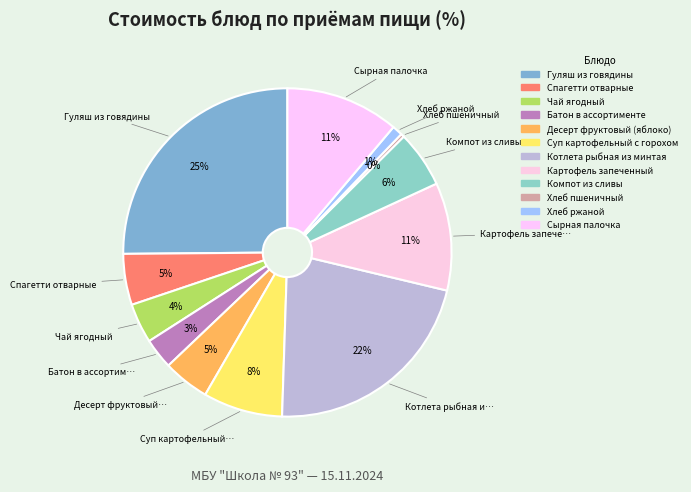

How many segments does this pie chart have?

12